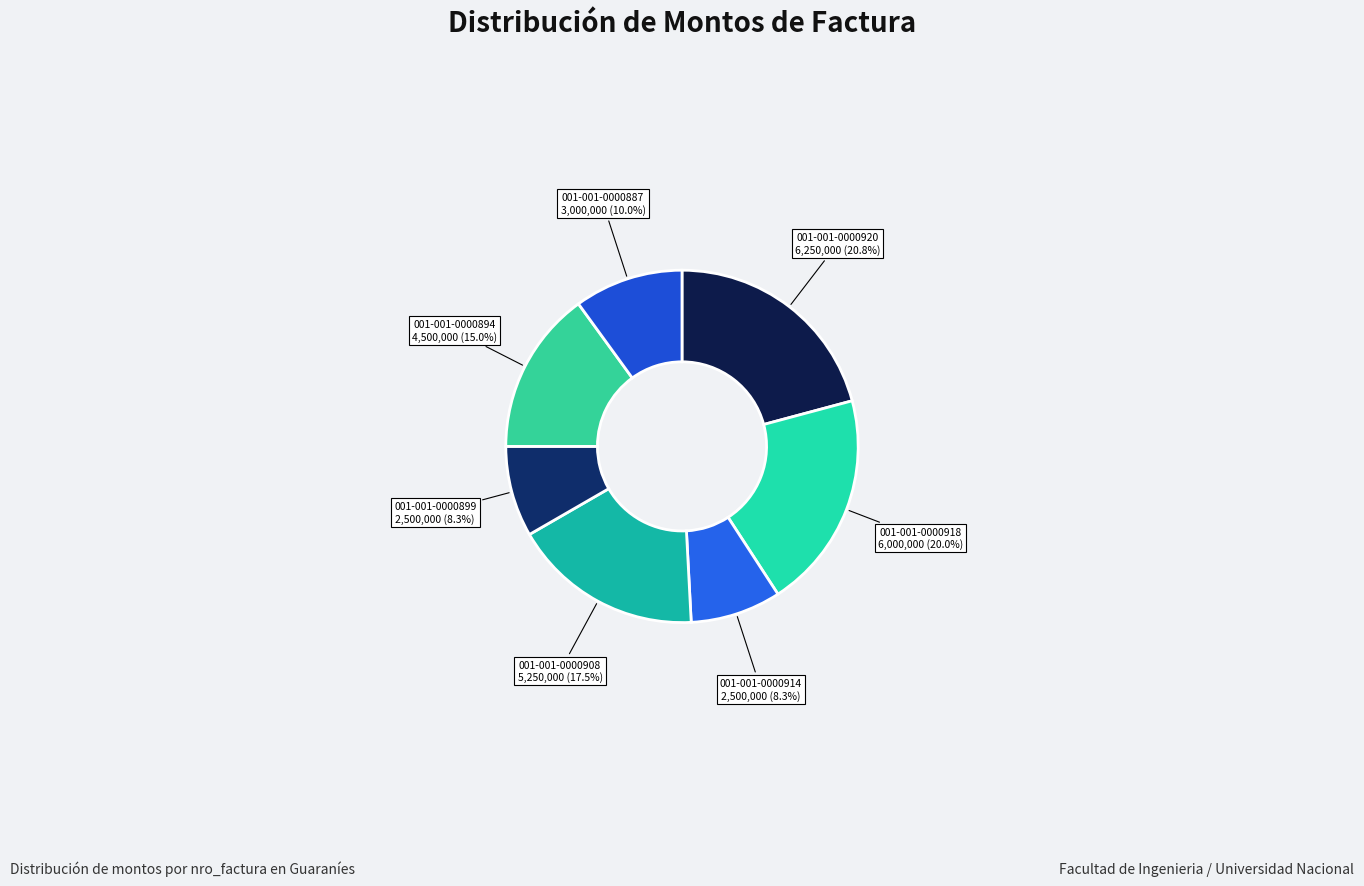

Does 001-001-0000914 account for over 50% of the chart?

No